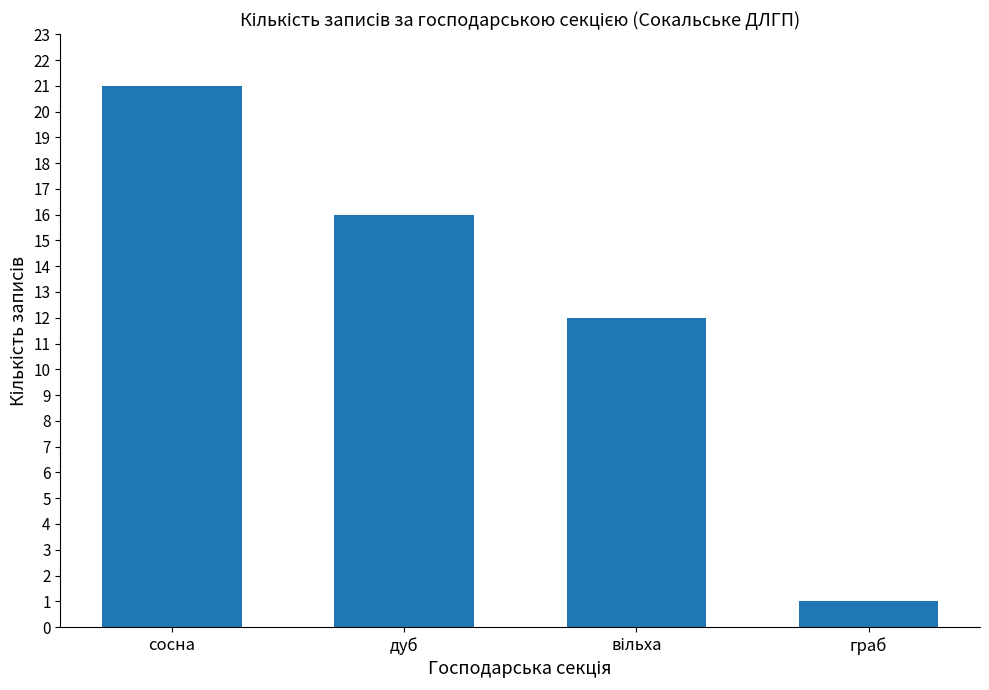

What is the sum of all values?

50